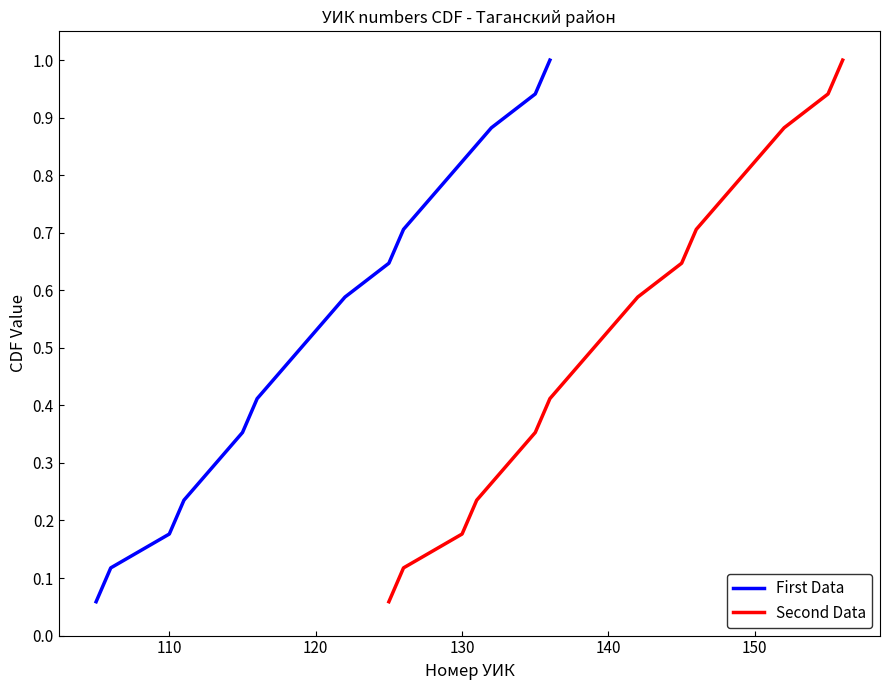

What is the maximum value for First Data?

1.0